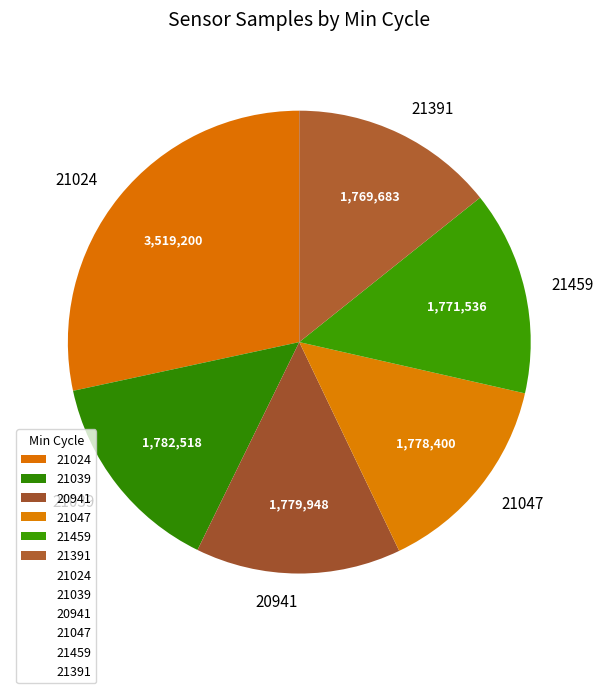

What is the ratio of the value at 21391 to the value at 20941?

1.0